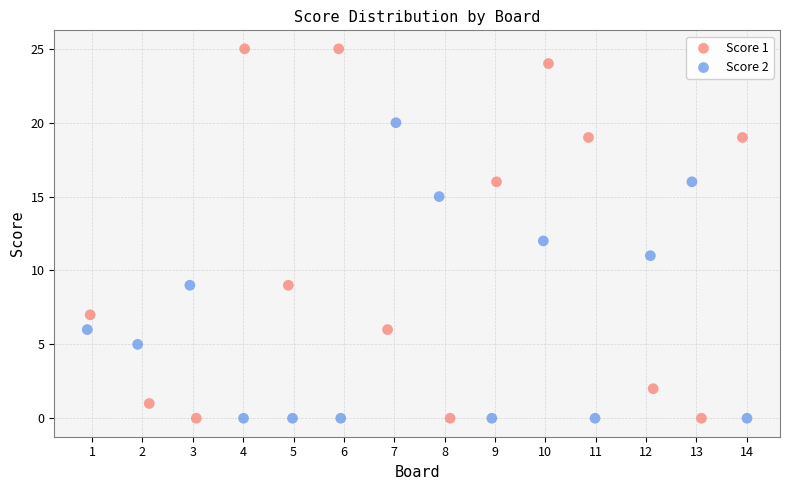

Which series has the widest spread of Y values?

Score 1